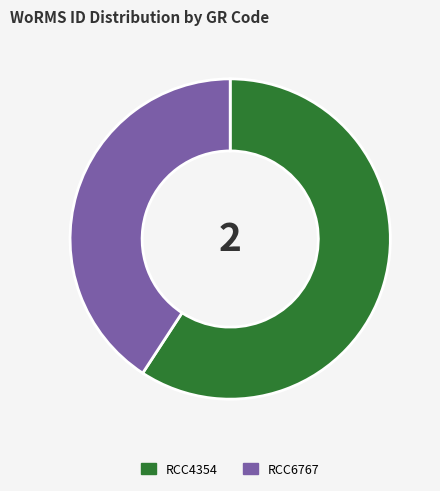

Rank the categories by value from highest to lowest.

RCC4354, RCC6767